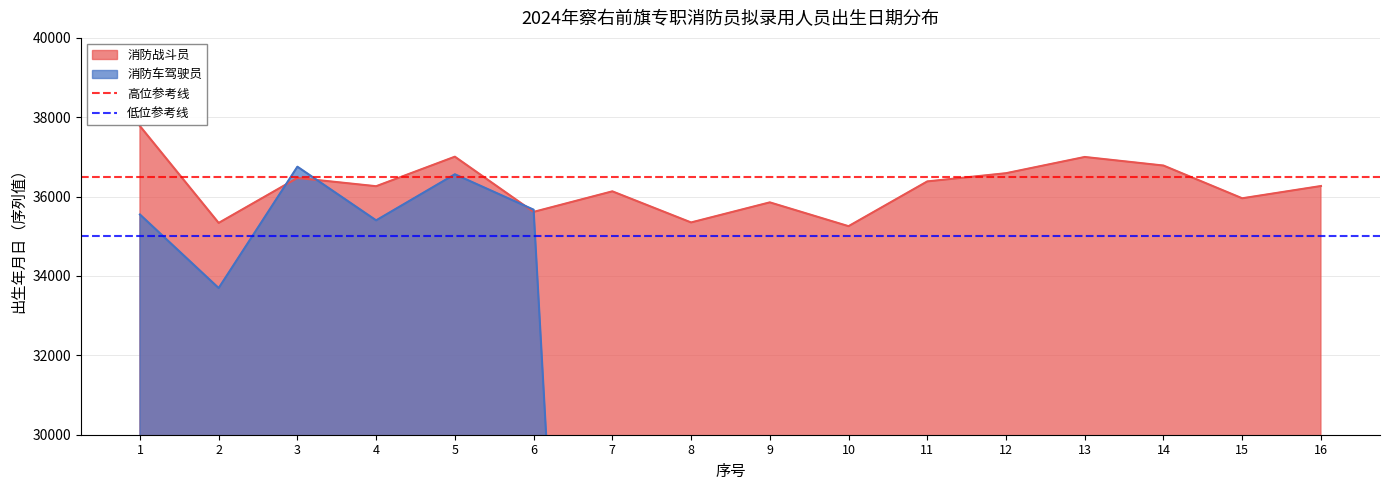

The value of 消防战斗员 at 13 is 10247. True or false?

False